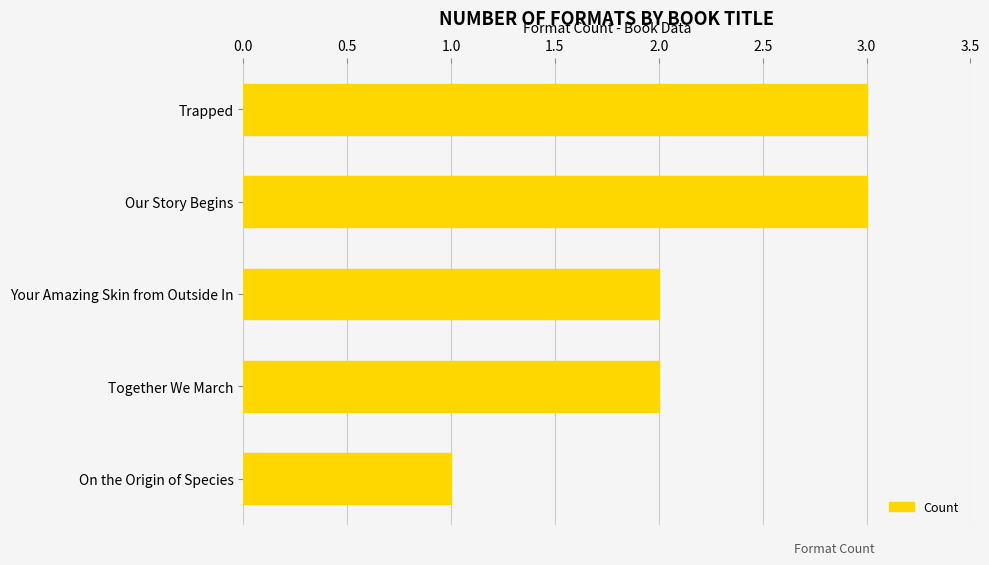

Approximately how many times larger is the value at Our Story Begins compared to Trapped?

1.0